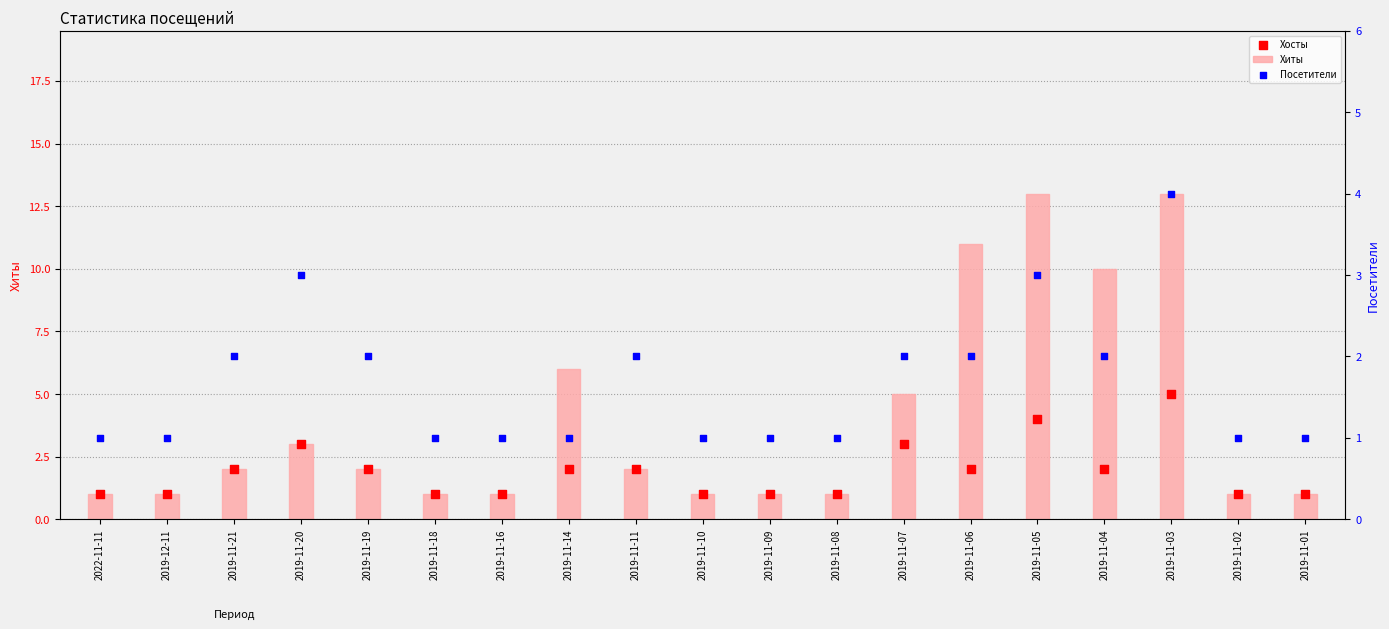

Which series reaches the minimum Y coordinate?

Хиты